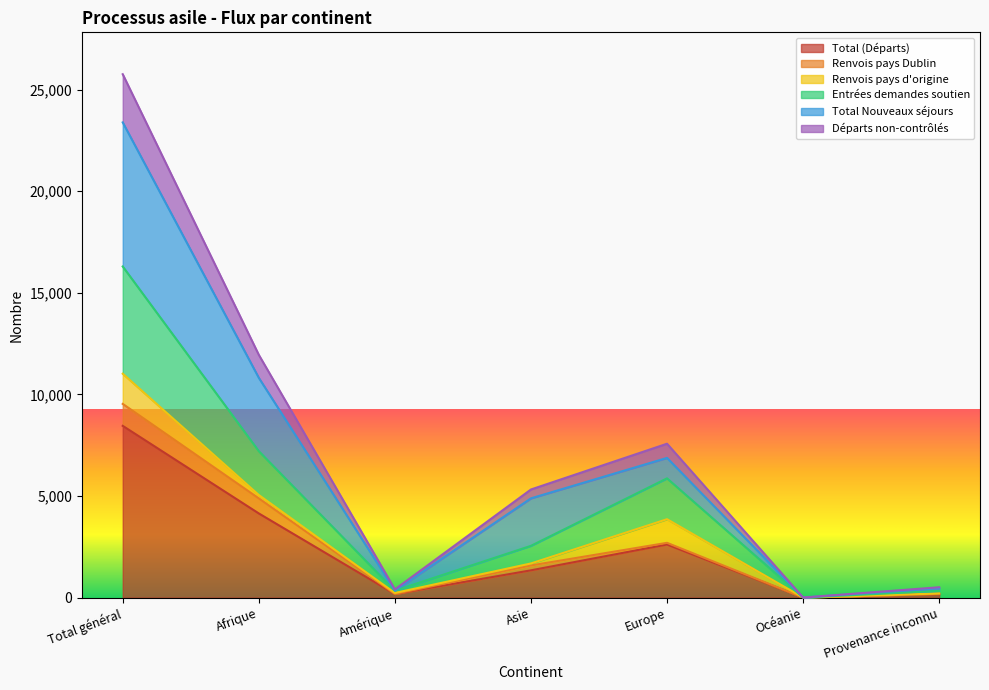

Read the Total (Départs) value at Afrique, to the nearest 100.

4100